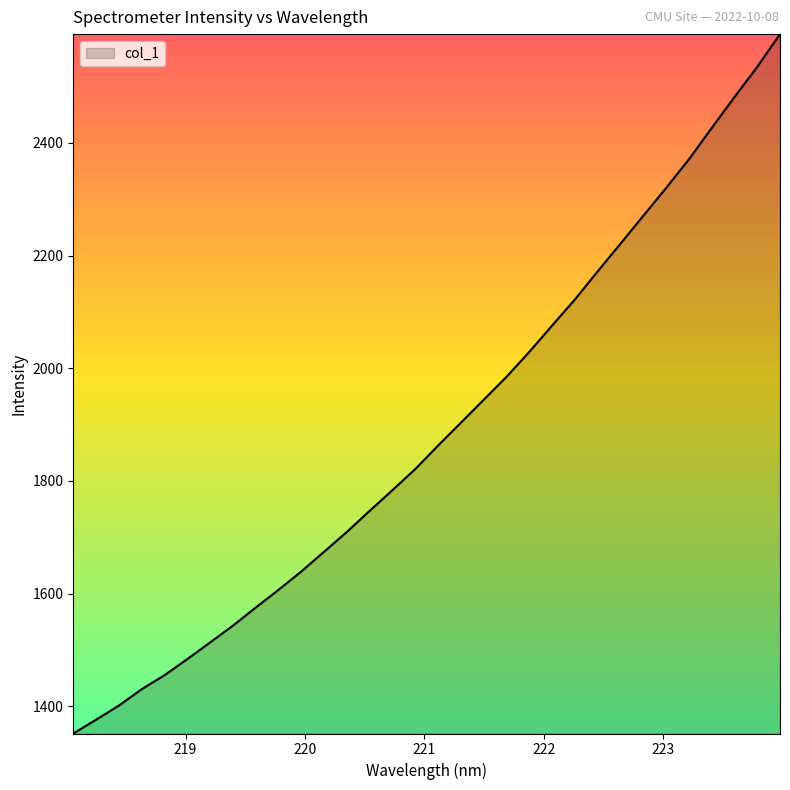

What is the difference between the maximum and minimum values?

1240.8